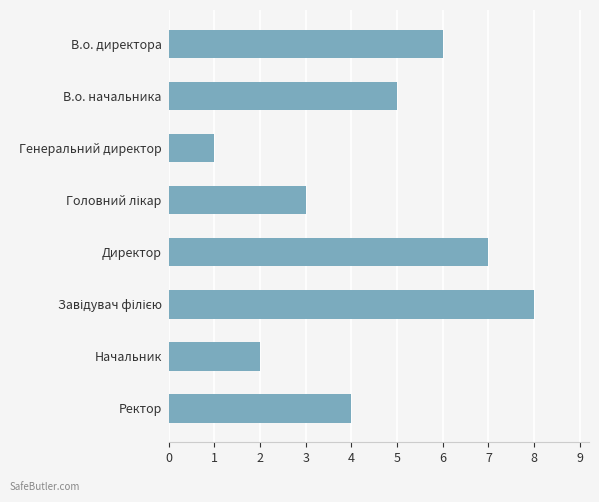

What is the label of the 8th bar from the top?

Ректор